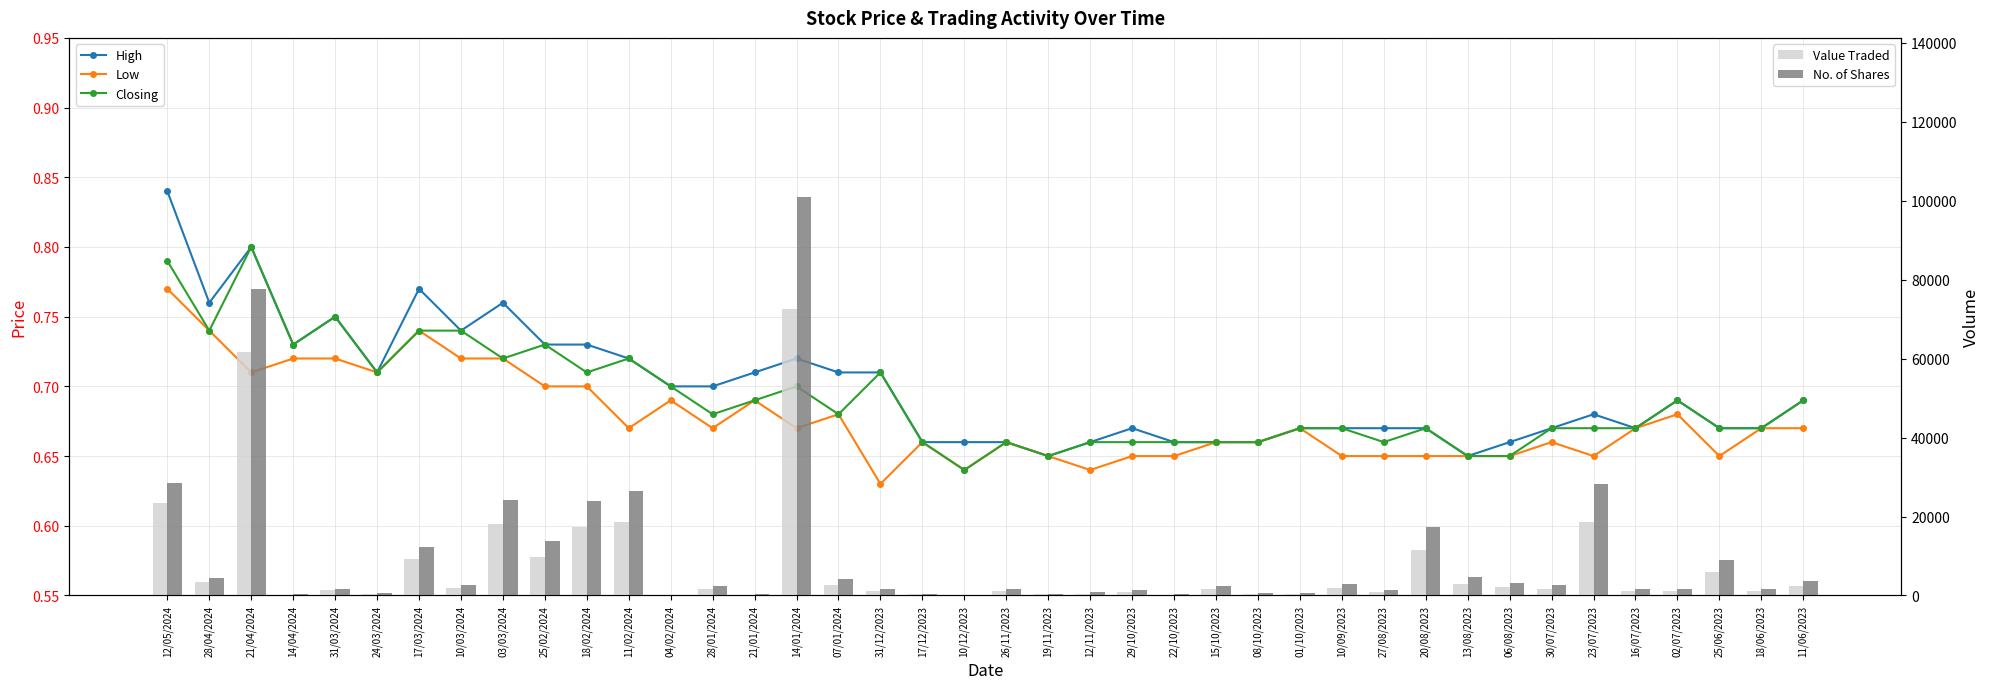

Between 21/04/2024 and 11/06/2023, which is larger?

21/04/2024